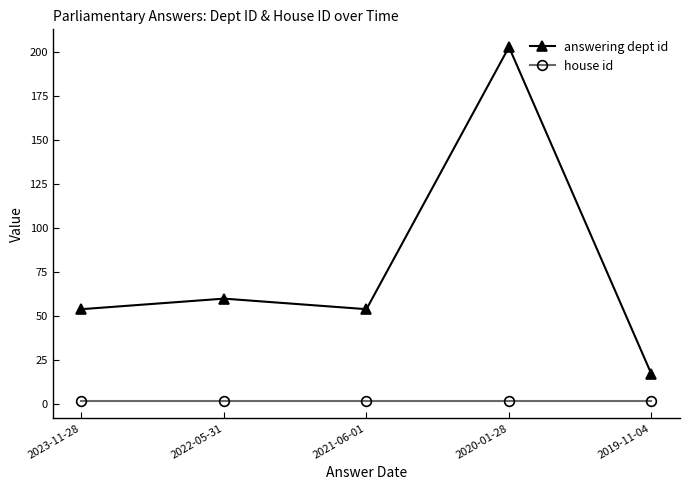

Is it true that house id equals 2 at 2019-11-04?

True